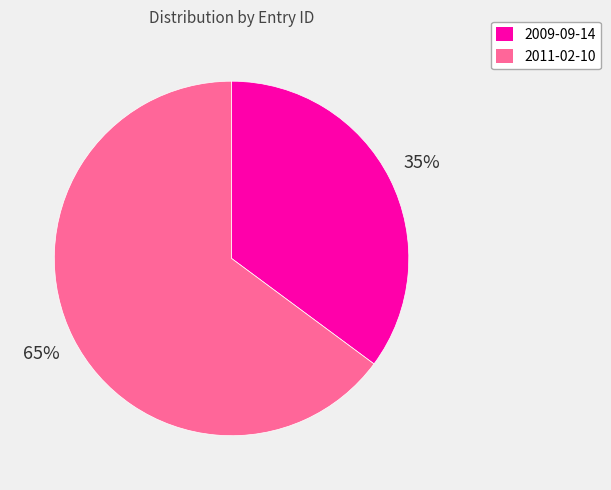

The 2009-09-14 slice represents 35% of the pie. True or false?

True